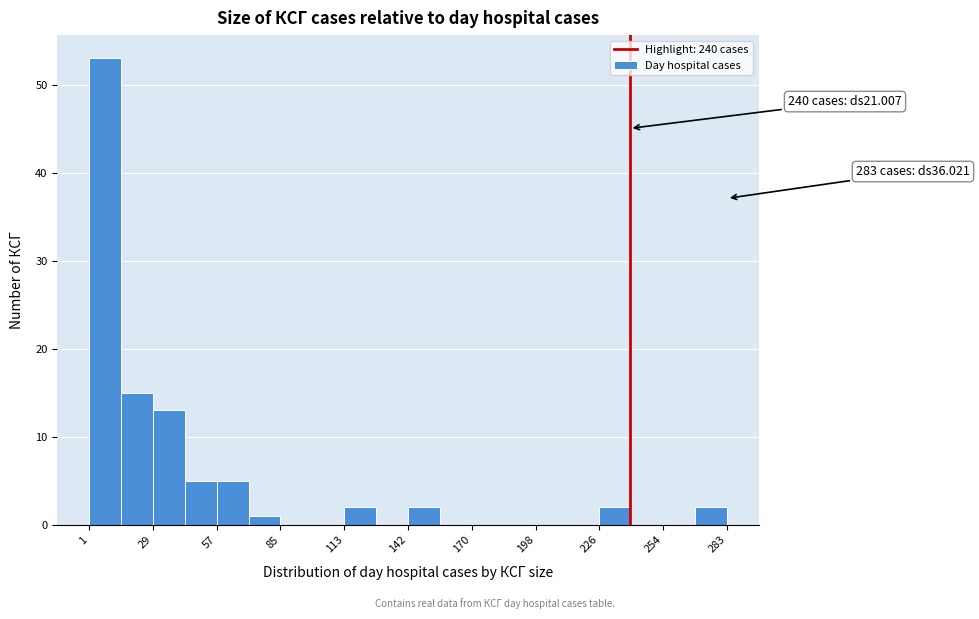

Read against the x-axis, roughly where is the centre of the tallest bar?

10